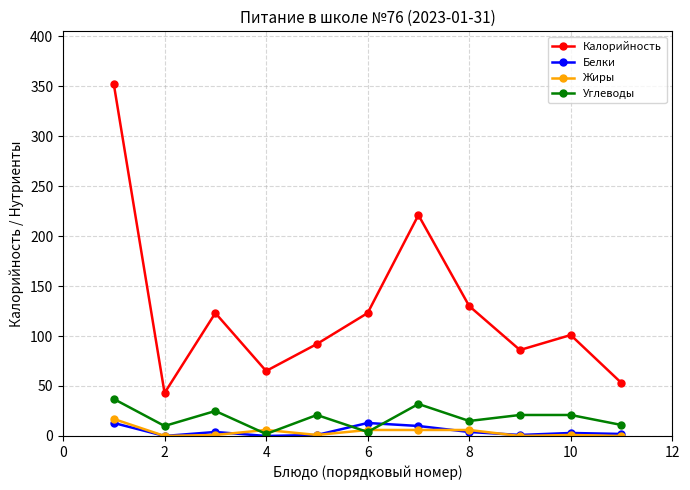

What is the lowest value of the Калорийность series?

43